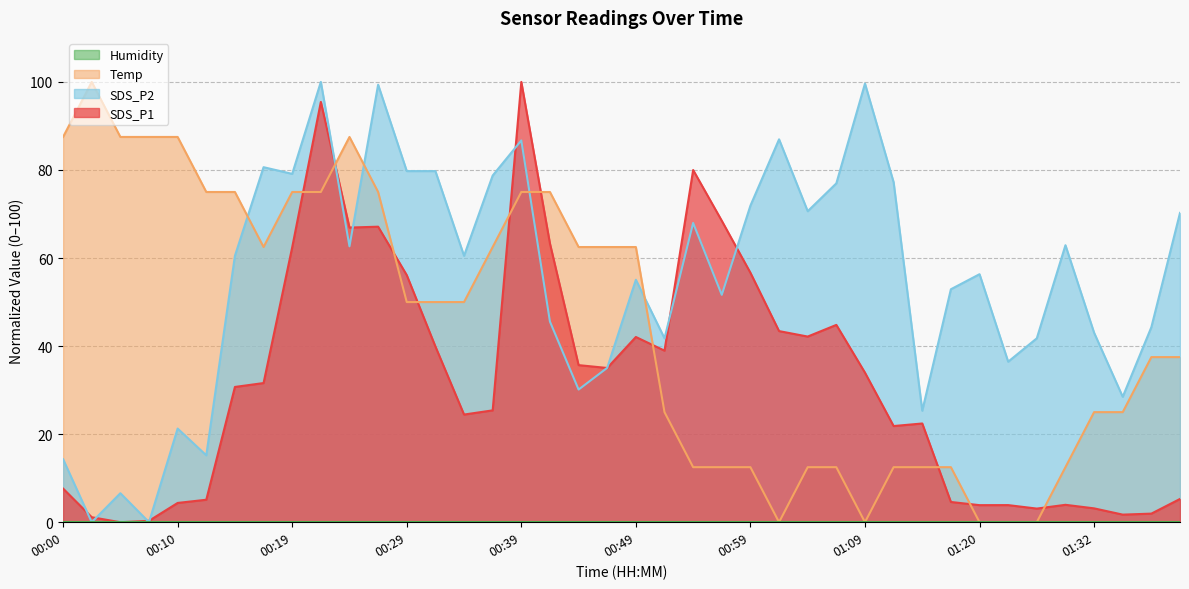

Where does the SDS_P1 series first go above 31?

00:17